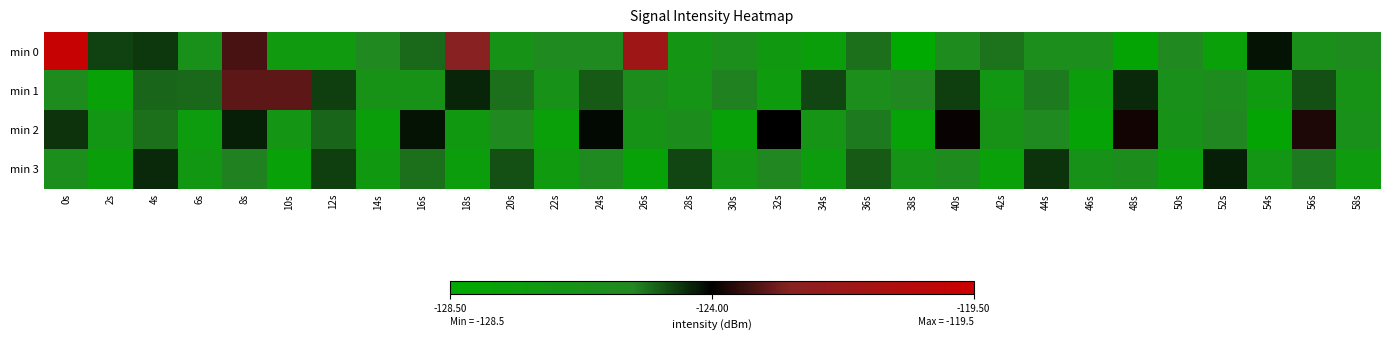

Reading left to right, list all the values displayed in this chart.

min 0: 0s=-119.8	2s=-124.7	4s=-124.6	6s=-126.1	8s=-123.3	10s=-127.0	12s=-127.0	14s=-125.5	16s=-125.0	18s=-122.6	20s=-126.4	22s=-125.6	24s=-125.6	26s=-121.6	28s=-126.6	30s=-126.0	32s=-126.8	34s=-127.4	36s=-125.1	38s=-128.5	40s=-125.6	42s=-125.1	44s=-126.0	46s=-125.9	48s=-128.0	50s=-125.5	52s=-127.6	54s=-124.2	56s=-126.1	58s=-125.6
min 1: 0s=-125.7	2s=-127.7	4s=-125.0	6s=-125.0	8s=-123.1	10s=-123.1	12s=-124.6	14s=-126.3	16s=-126.4	18s=-124.4	20s=-125.1	22s=-126.2	24s=-124.9	26s=-125.8	28s=-126.5	30s=-125.3	32s=-127.1	34s=-124.7	36s=-126.0	38s=-125.4	40s=-124.6	42s=-126.8	44s=-125.2	46s=-127.3	48s=-124.4	50s=-126.1	52s=-125.7	54s=-127.0	56s=-124.8	58s=-126.3
min 2: 0s=-124.5	2s=-126.7	4s=-125.1	6s=-127.2	8s=-124.3	10s=-126.6	12s=-125.0	14s=-127.4	16s=-124.2	18s=-126.9	20s=-125.5	22s=-127.6	24s=-124.1	26s=-126.4	28s=-125.8	30s=-127.7	32s=-124.0	34s=-126.5	36s=-125.2	38s=-127.8	40s=-123.9	42s=-126.3	44s=-125.6	46s=-127.9	48s=-123.8	50s=-126.2	52s=-125.4	54s=-128.0	56s=-123.7	58s=-126.1
min 3: 0s=-125.9	2s=-127.5	4s=-124.4	6s=-126.8	8s=-125.3	10s=-127.7	12s=-124.6	14s=-126.9	16s=-125.1	18s=-127.3	20s=-124.8	22s=-127.0	24s=-125.6	26s=-127.8	28s=-124.7	30s=-126.6	32s=-125.4	34s=-127.2	36s=-124.9	38s=-126.4	40s=-125.7	42s=-127.6	44s=-124.5	46s=-126.2	48s=-125.8	50s=-127.4	52s=-124.3	54s=-126.7	56s=-125.2	58s=-127.1